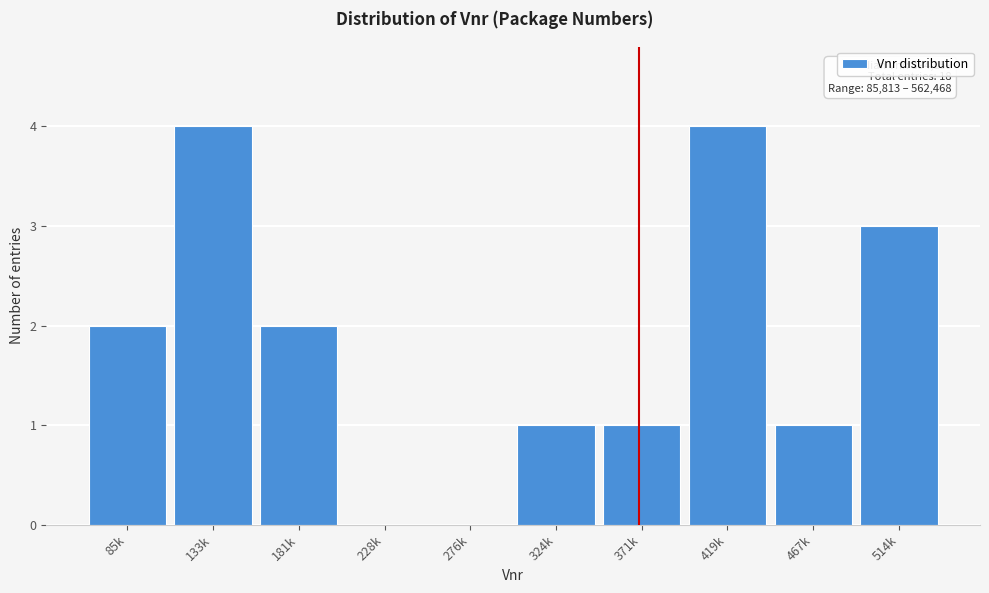

Reading right to left, what are all the values shown in this chart?

514k=3	467k=1	419k=4	371k=1	324k=1	276k=0	228k=0	181k=2	133k=4	85k=2